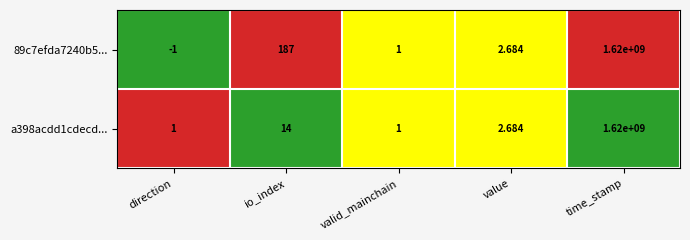

At which category is the sum across all series the highest?

time_stamp